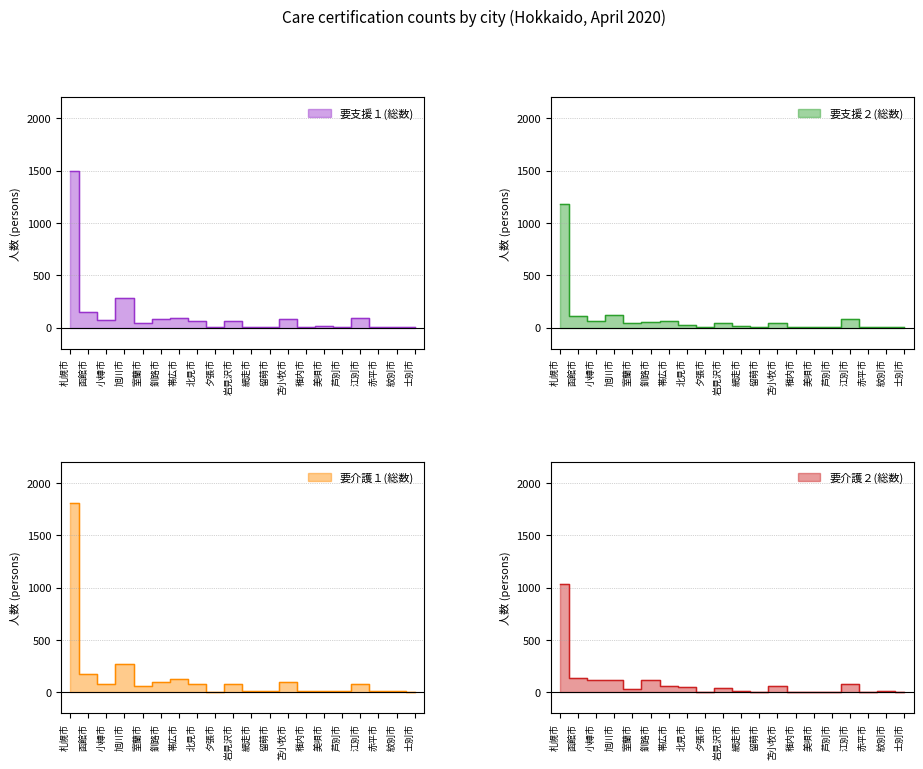

Rank the series by their maximum value, from highest to lowest.

要介護１(総数), 要支援１(総数), 要支援２(総数), 要介護２(総数)